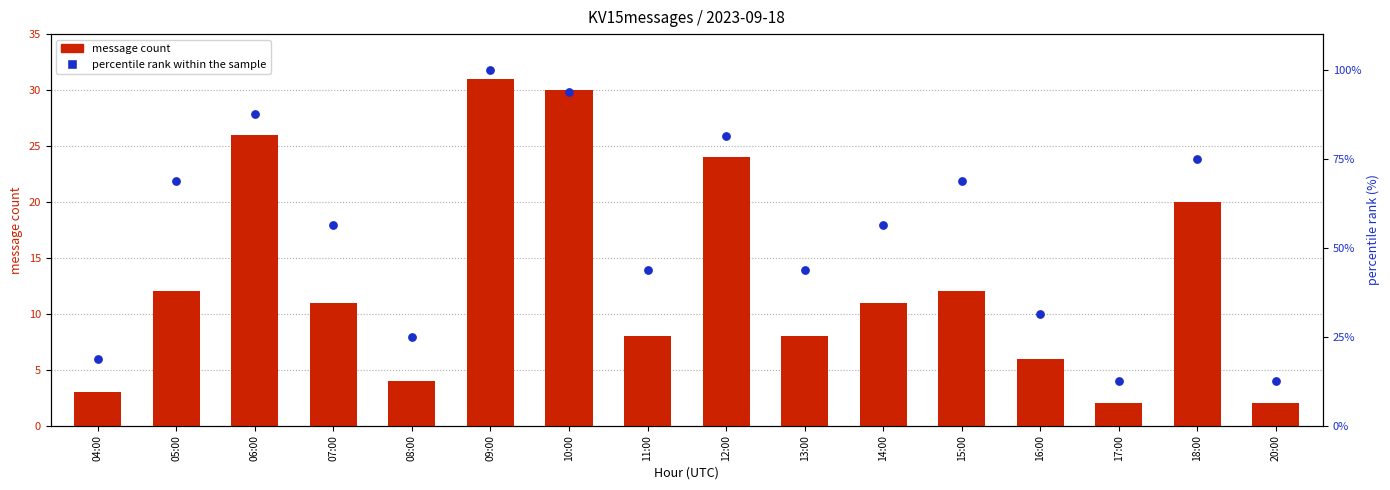

Which series contains the lowest Y value?

message count